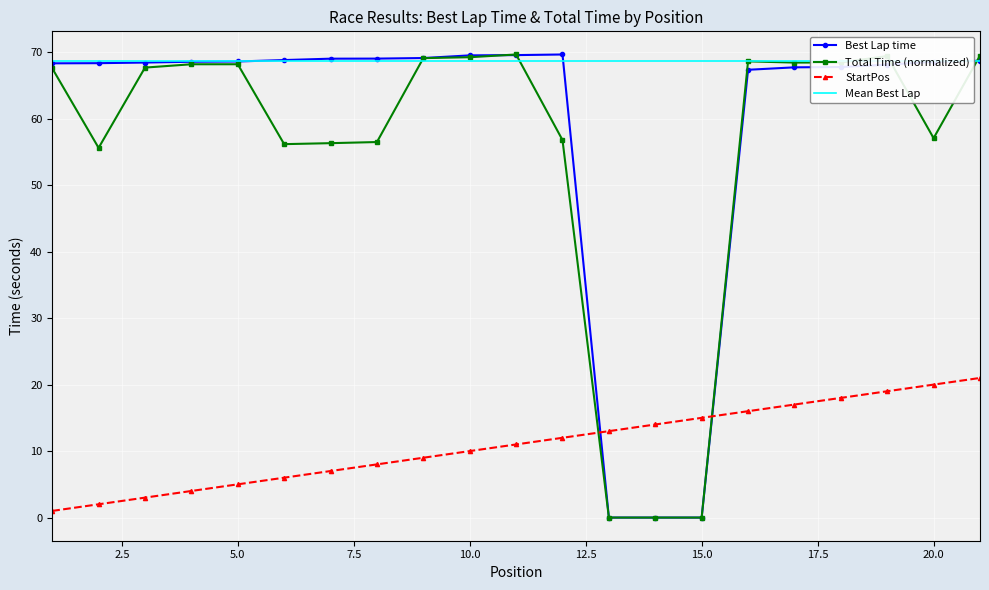

How many intersections are there between StartPos and Best Lap time?

2